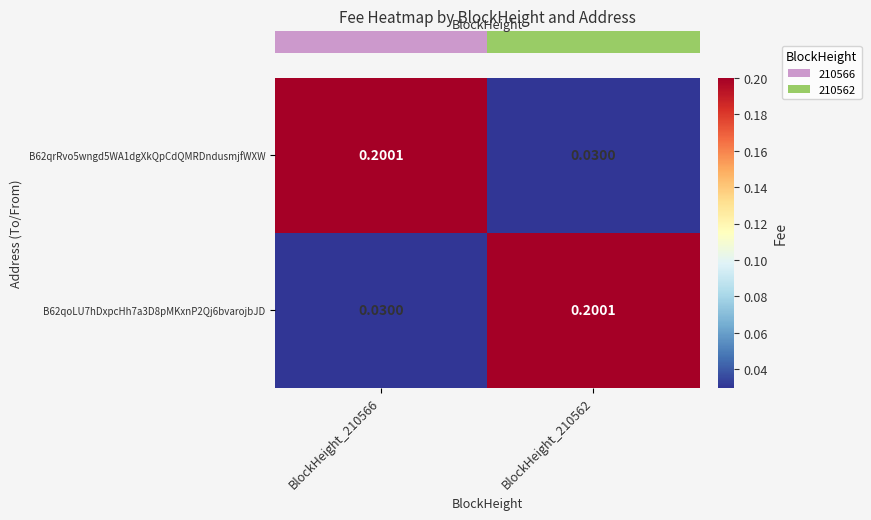

What is the spread (max minus min) of values at BlockHeight_210566?

0.2